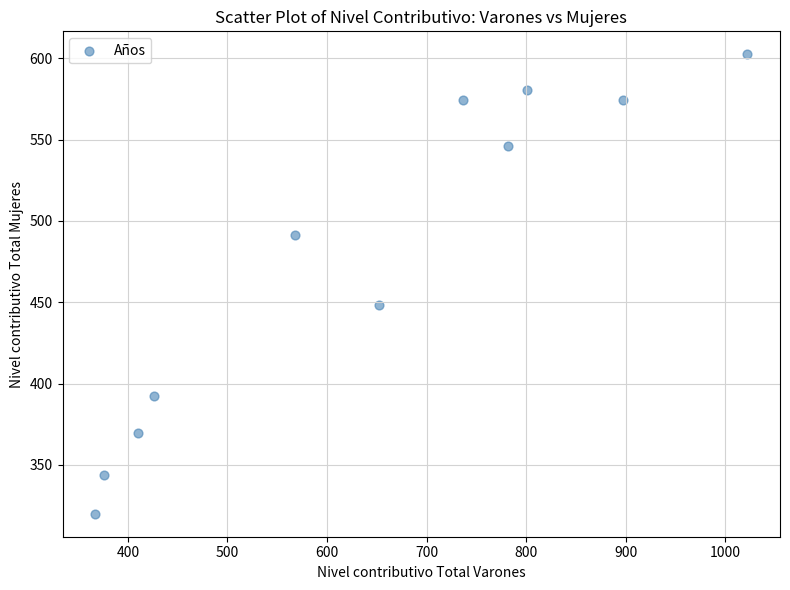

What Y value in the scatter plot is closest to 461?

448.4